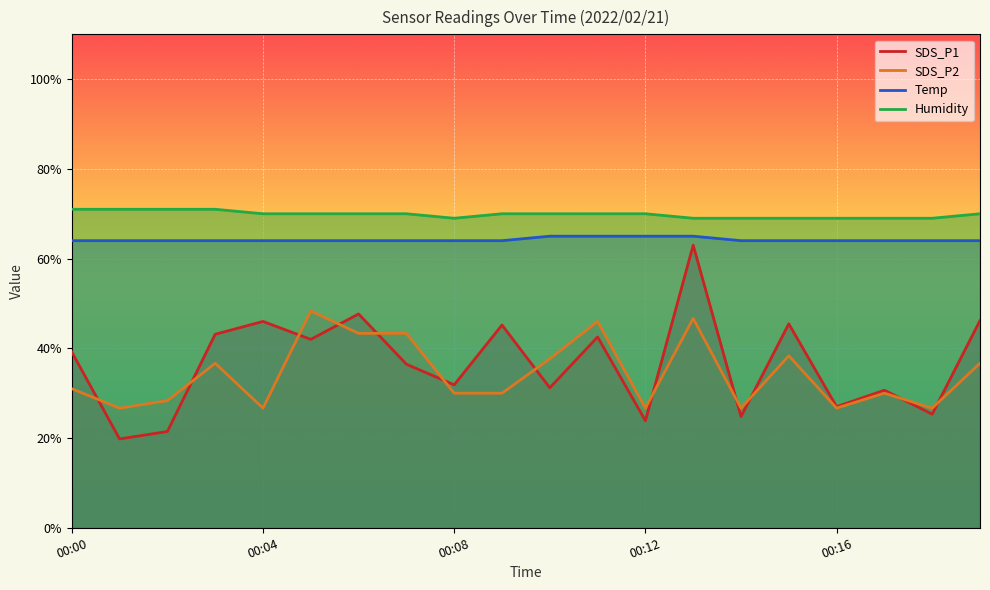

True or false: Temp and Humidity cross at least once.

False